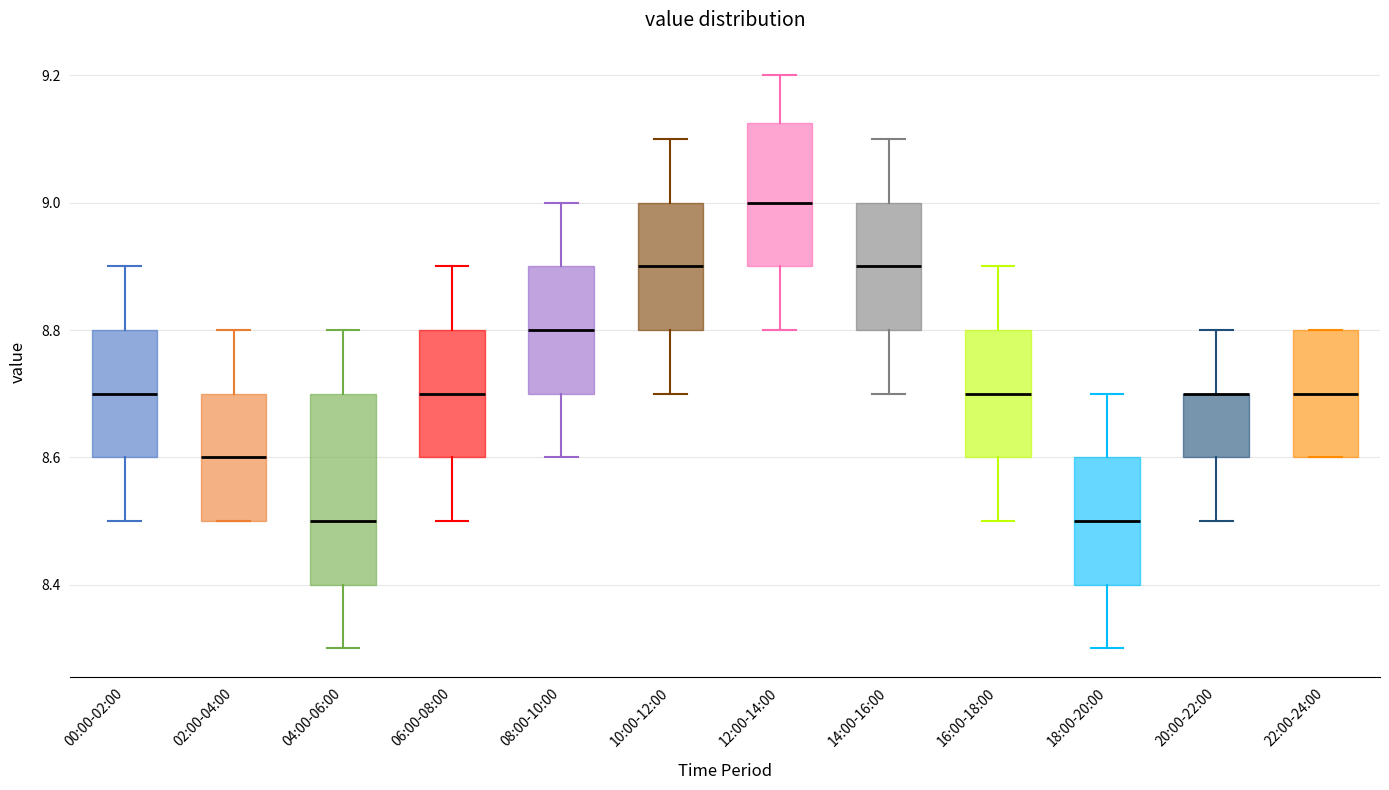

Reading left to right, read every box against the y-axis: the position of its median line, the range the box covers, and the ends of its whiskers. The values are not printed on the chart, so give them approximately, as read against the axis.

00:00-02:00: median 8.70, box 8.60 to 8.80, whiskers 8.50 to 8.90
02:00-04:00: median 8.60, box 8.50 to 8.70, whiskers 8.50 to 8.80
04:00-06:00: median 8.50, box 8.40 to 8.70, whiskers 8.30 to 8.80
06:00-08:00: median 8.70, box 8.60 to 8.80, whiskers 8.50 to 8.90
08:00-10:00: median 8.80, box 8.70 to 8.90, whiskers 8.60 to 9.00
10:00-12:00: median 8.90, box 8.80 to 9.00, whiskers 8.70 to 9.10
12:00-14:00: median 9.00, box 8.90 to 9.12, whiskers 8.80 to 9.20
14:00-16:00: median 8.90, box 8.80 to 9.00, whiskers 8.70 to 9.10
16:00-18:00: median 8.70, box 8.60 to 8.80, whiskers 8.50 to 8.90
18:00-20:00: median 8.50, box 8.40 to 8.60, whiskers 8.30 to 8.70
20:00-22:00: median 8.70 (drawn on the box's upper edge), box 8.60 to 8.70, whiskers 8.50 to 8.80
22:00-24:00: median 8.70, box 8.60 to 8.80, whiskers 8.60 to 8.80